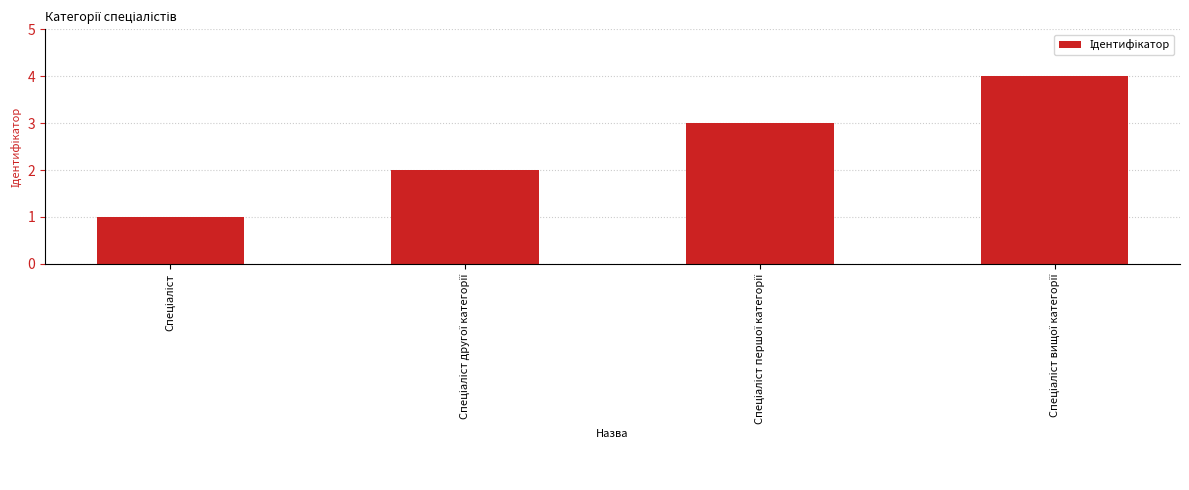

What is the difference between the maximum and minimum values?

3